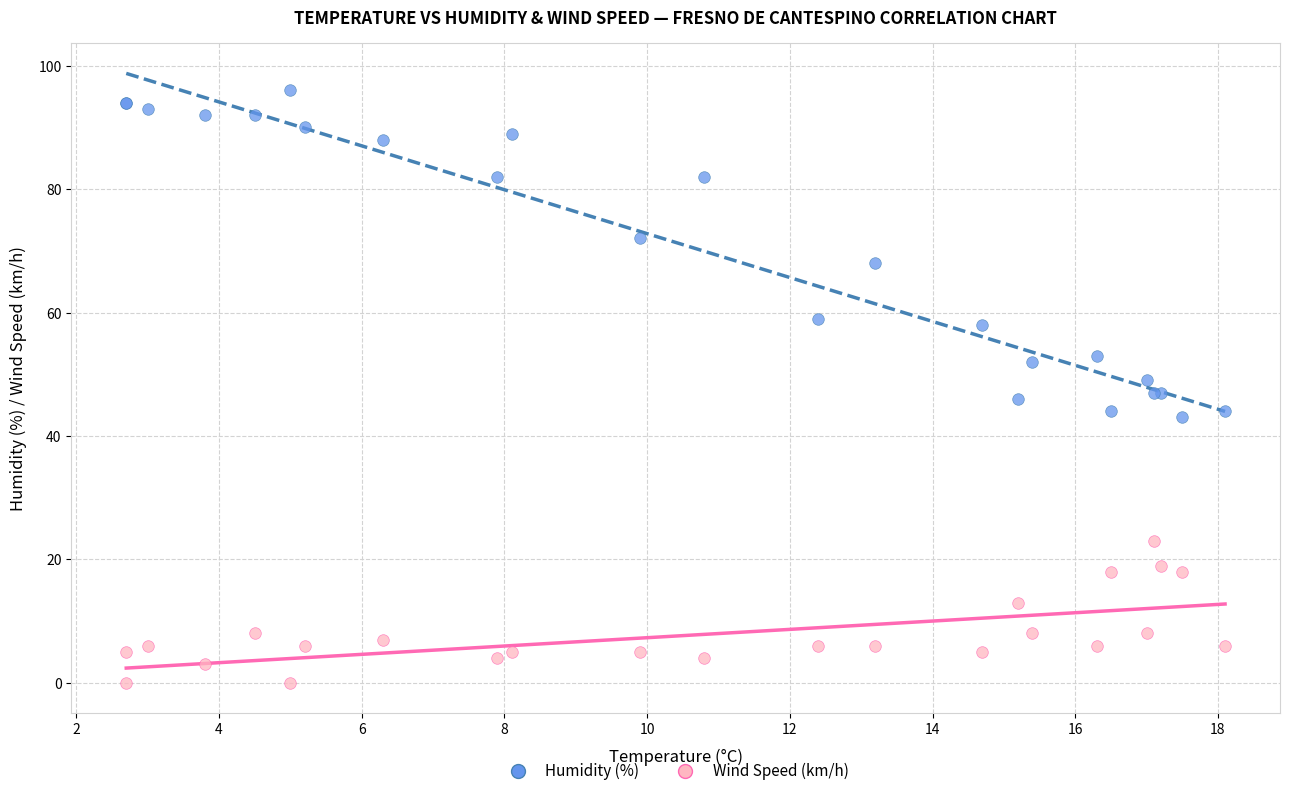

Which series reaches the minimum Y coordinate?

Wind Speed (km/h)